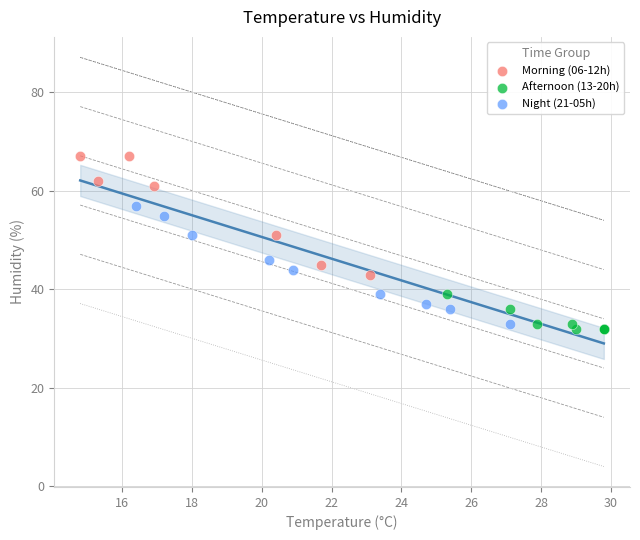

Which series reaches the maximum Y coordinate?

Morning (06-12h)